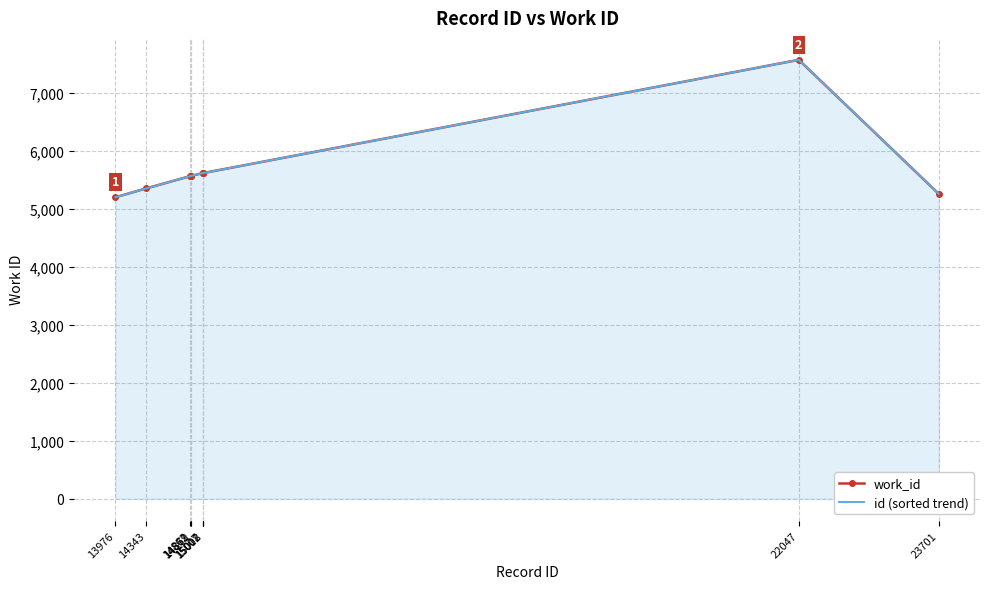

What is the minimum value shown in the chart?

5197